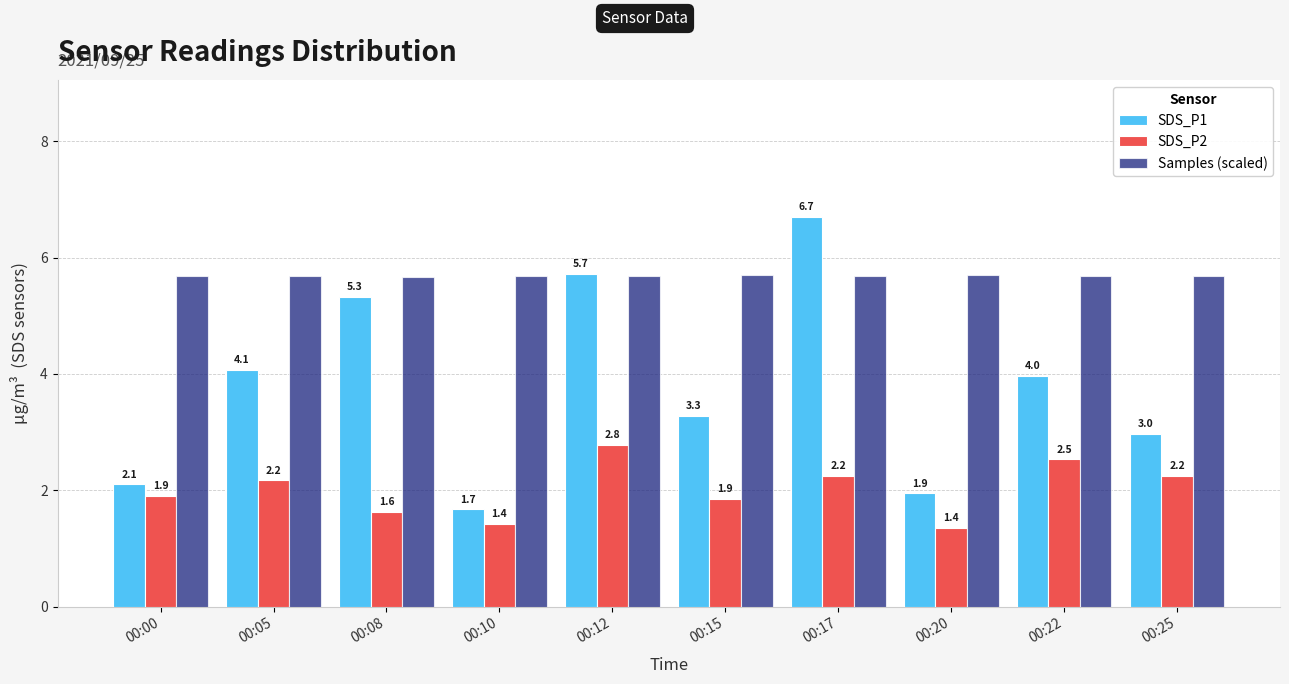

Rank the categories by SDS_P1 value from highest to lowest.

00:17, 00:12, 00:08, 00:05, 00:22, 00:15, 00:25, 00:00, 00:20, 00:10